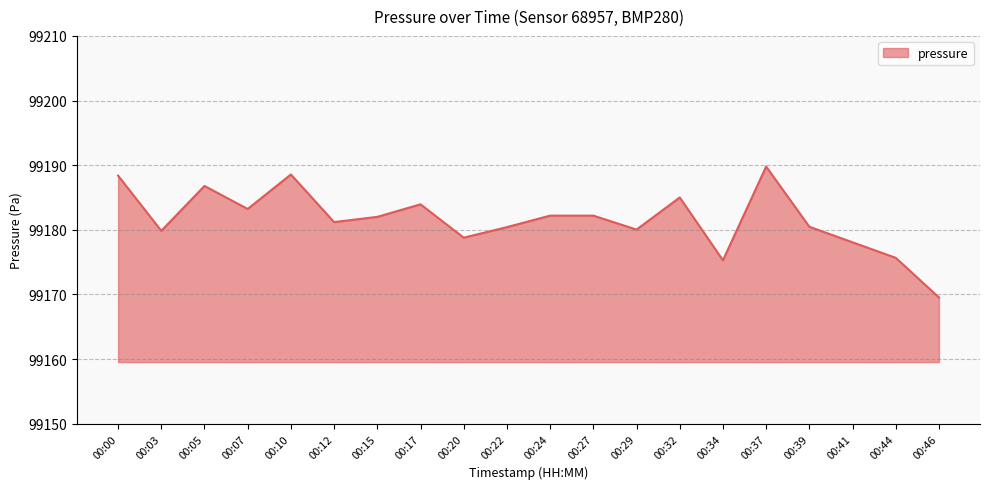

What is the minimum value shown in the chart?

99169.5